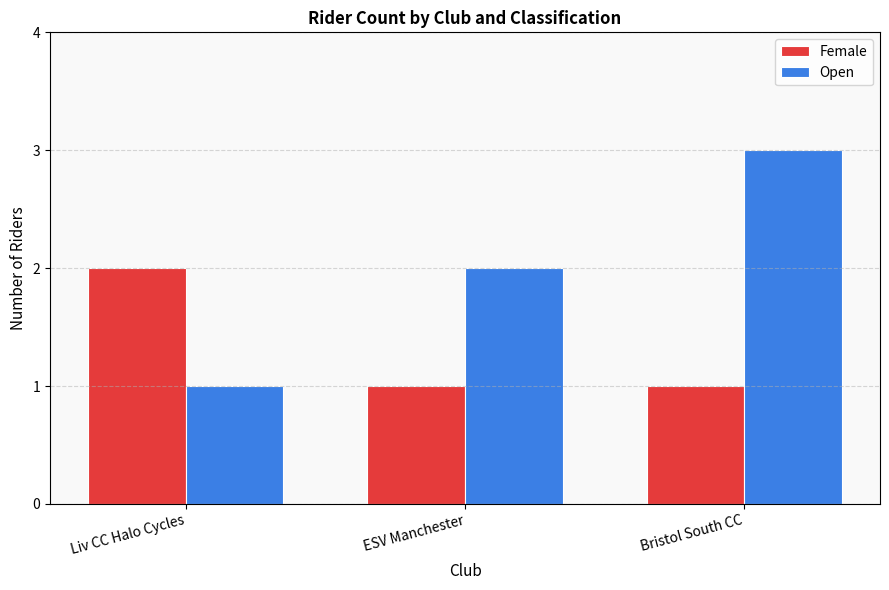

List the labels in order of Open value, largest first.

Bristol South CC, ESV Manchester, Liv CC Halo Cycles